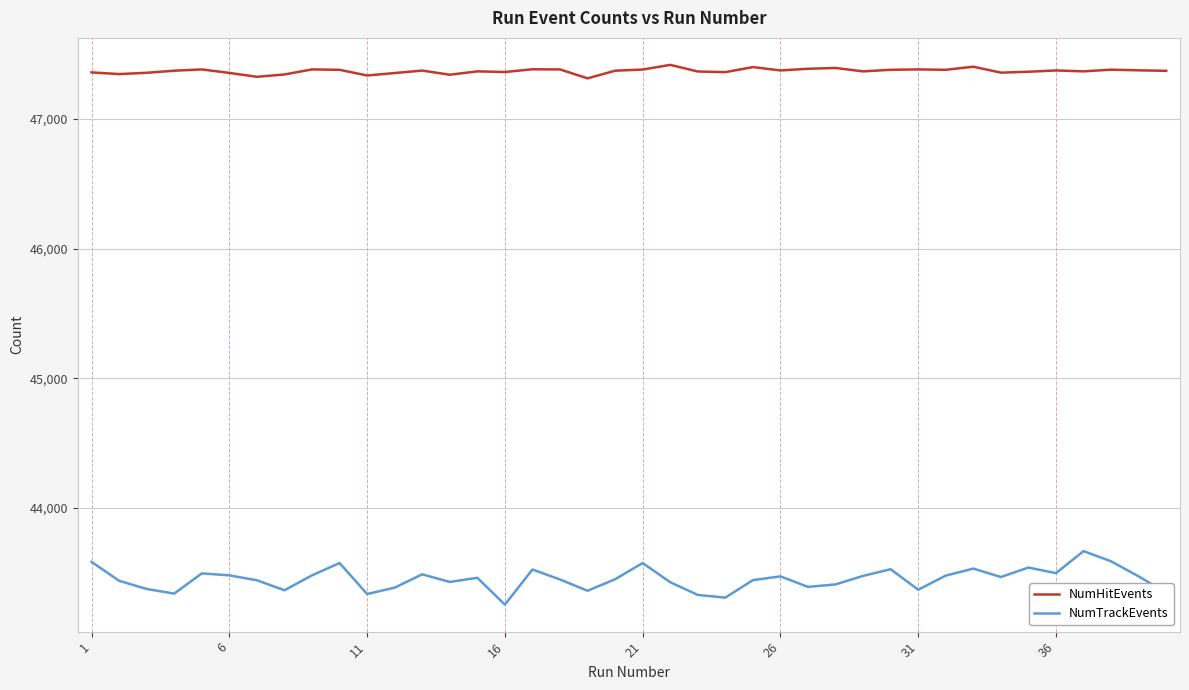

What is the difference between the maximum and second lowest values in the NumTrackEvents series?

359